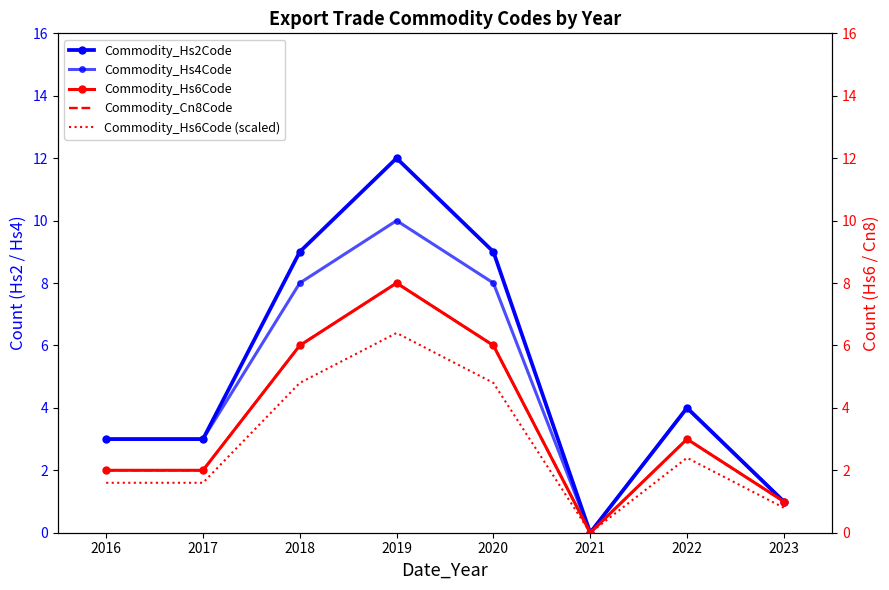

Which category has the highest value in the Commodity_Hs2Code series?

2019